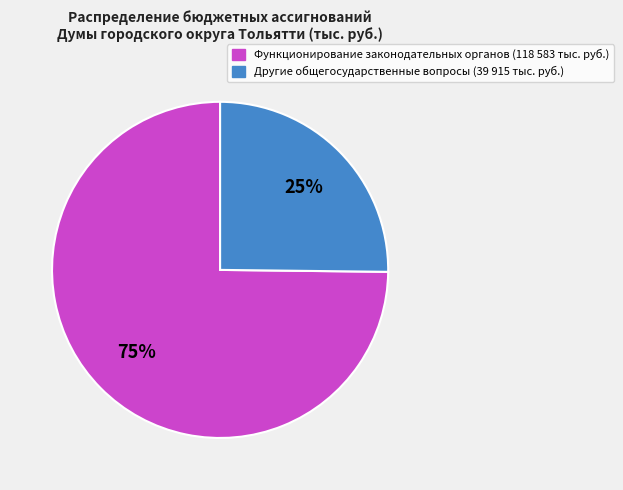

To the nearest percent, what is the difference between the largest and smallest slice percentages?

50%